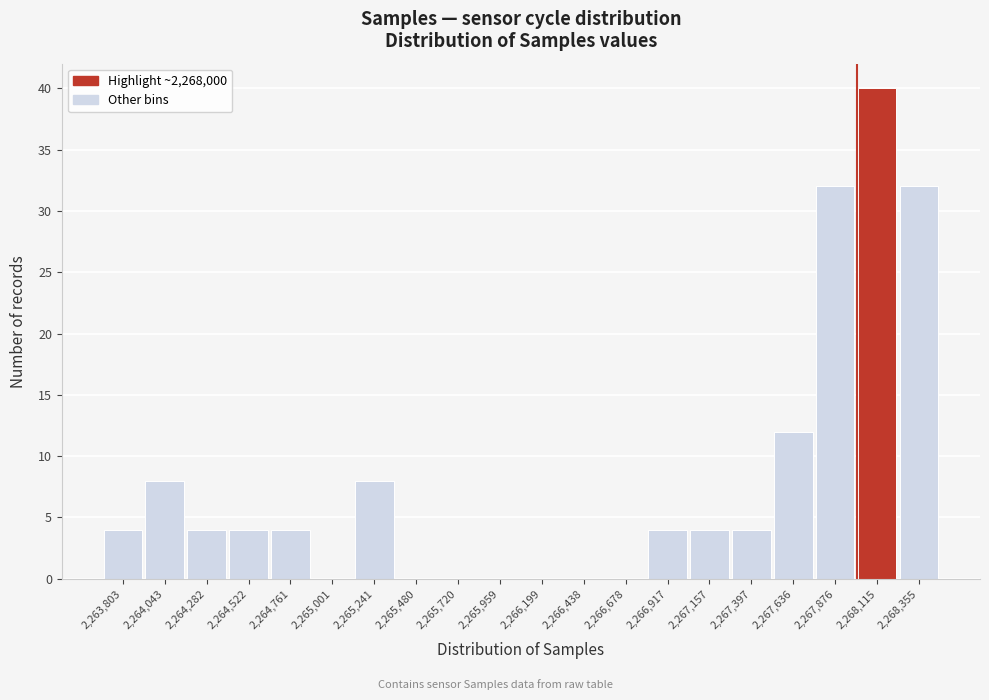

Reading left to right, transcribe this chart: for each bar, give the range it covers on the x-axis and its height. Neither the bar edges nor the heights are printed on the chart, so give them approximately, as read against the axes.

2263700 to 2263900: 4
2263900 to 2264150: 8
2264150 to 2264400: 4
2264400 to 2264650: 4
2264650 to 2264900: 4
2264900 to 2265100: 0
2265100 to 2265350: 8
2265350 to 2265600: 0
2265600 to 2265850: 0
2265850 to 2266100: 0
2266100 to 2266300: 0
2266300 to 2266550: 0
2266550 to 2266800: 0
2266800 to 2267050: 4
2267050 to 2267300: 4
2267300 to 2267500: 4
2267500 to 2267750: 12
2267750 to 2268000: 32
2268000 to 2268250: 40
2268250 to 2268500: 32